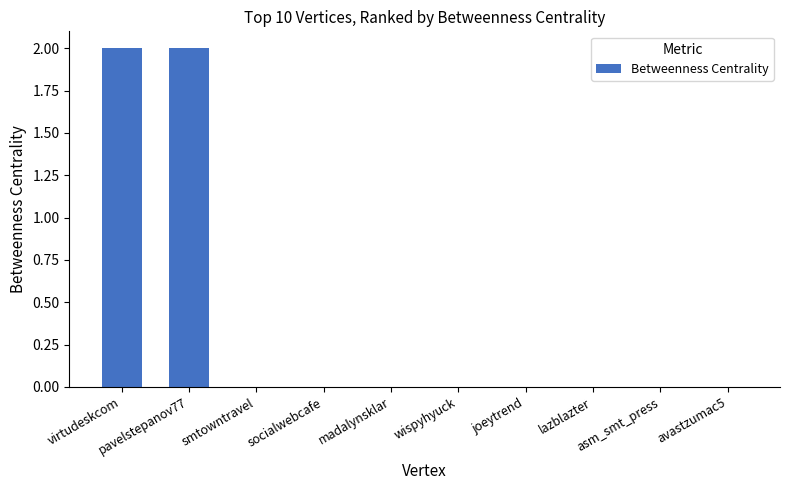

What is the sum of all values?

4